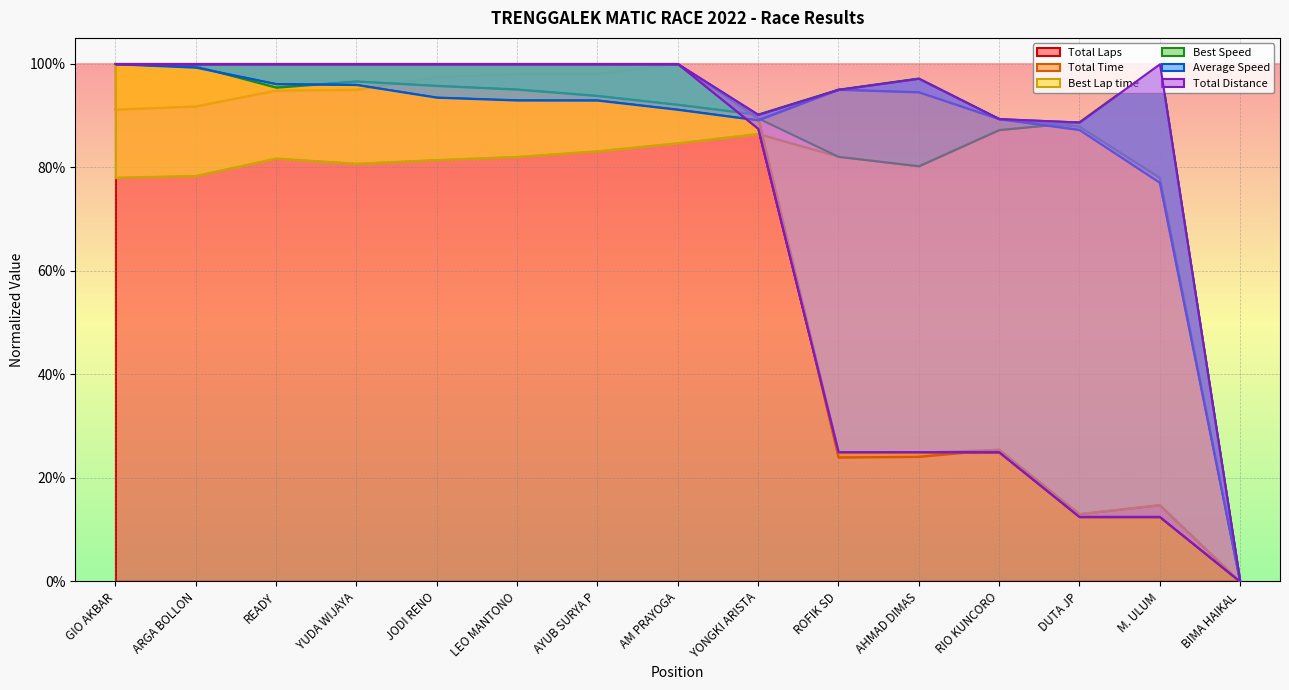

At YONGKI ARISTA, list the series in order from smallest to largest.

Best Lap time, Total Distance, Total Laps, Average Speed, Total Time, Best Speed